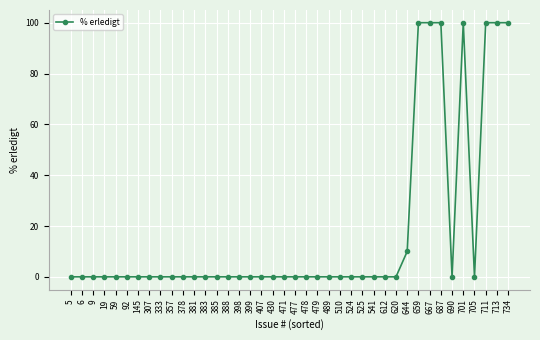

What is the greatest value displayed?

100